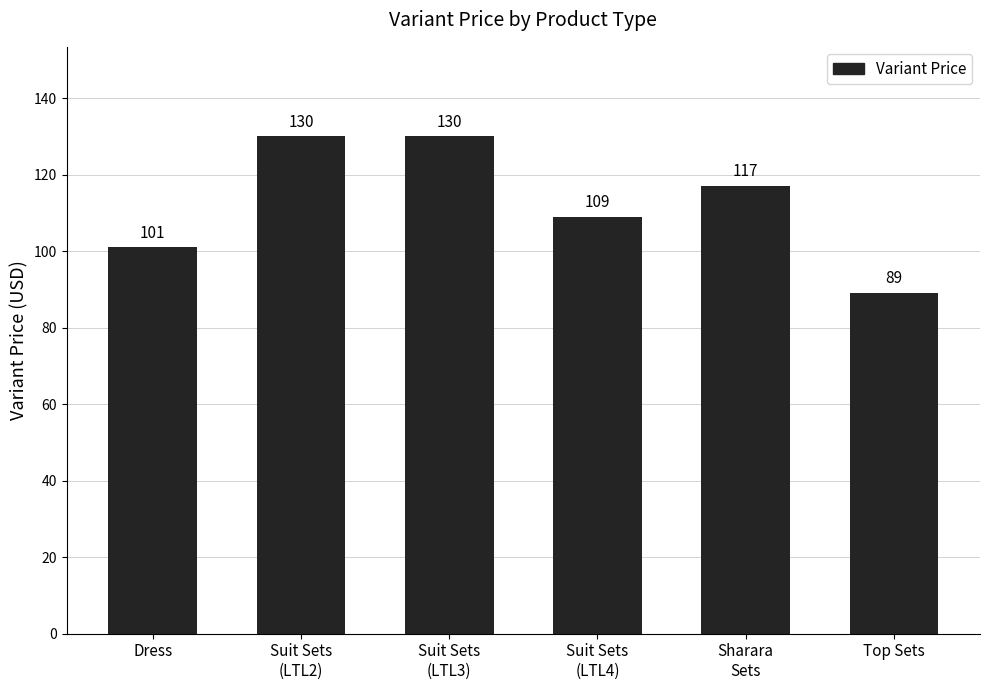

Reading left to right, extract all data points from this chart.

101	130	130	109	117	89